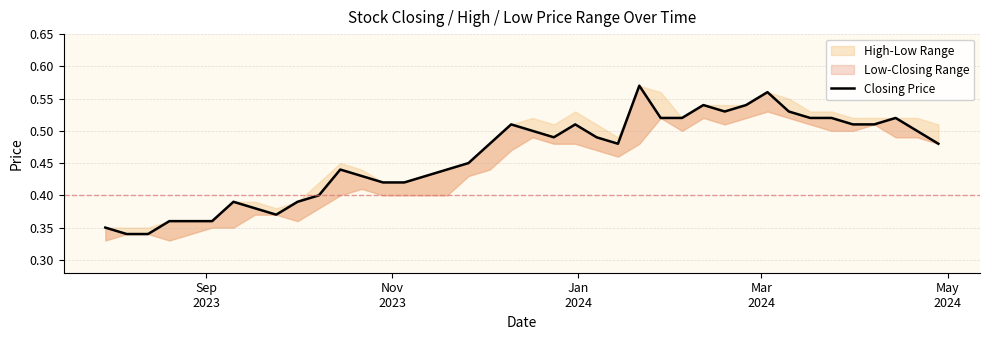

Is this an area chart (filled region under the line)?

No